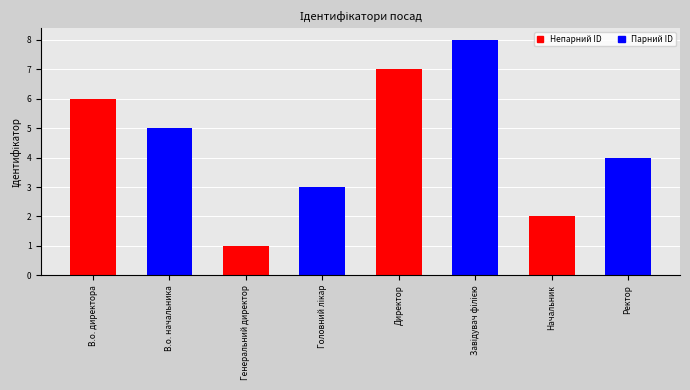

How many values are between 3 and 7?

5